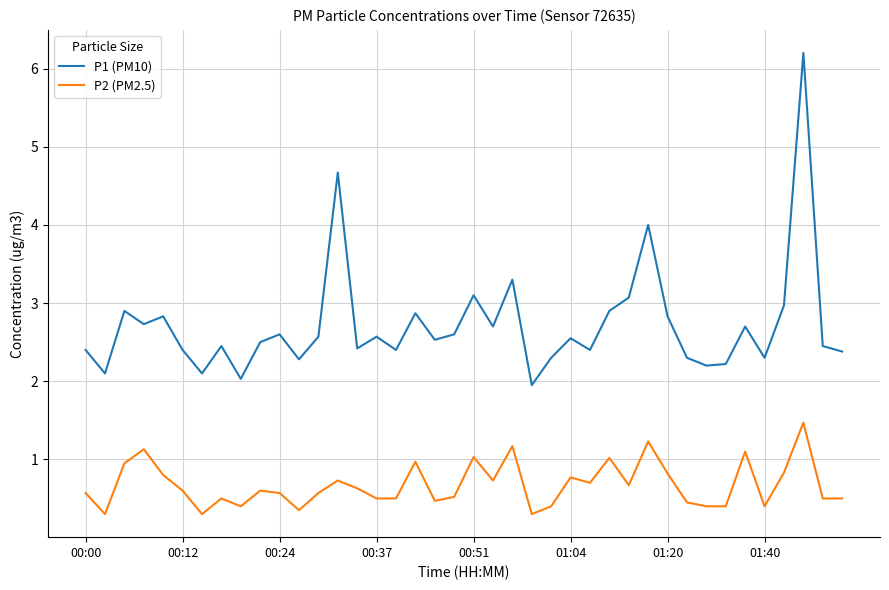

What is the greatest value displayed?

6.2